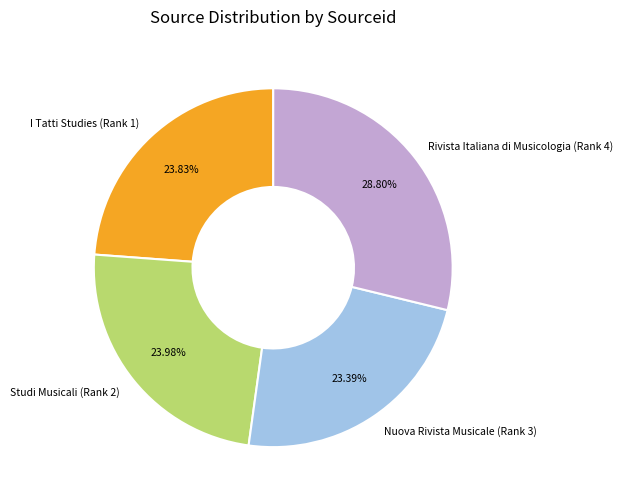

To the nearest percent, what is the difference between the Nuova Rivista Musicale (Rank 3) and Rivista Italiana di Musicologia (Rank 4) slice percentages?

5%